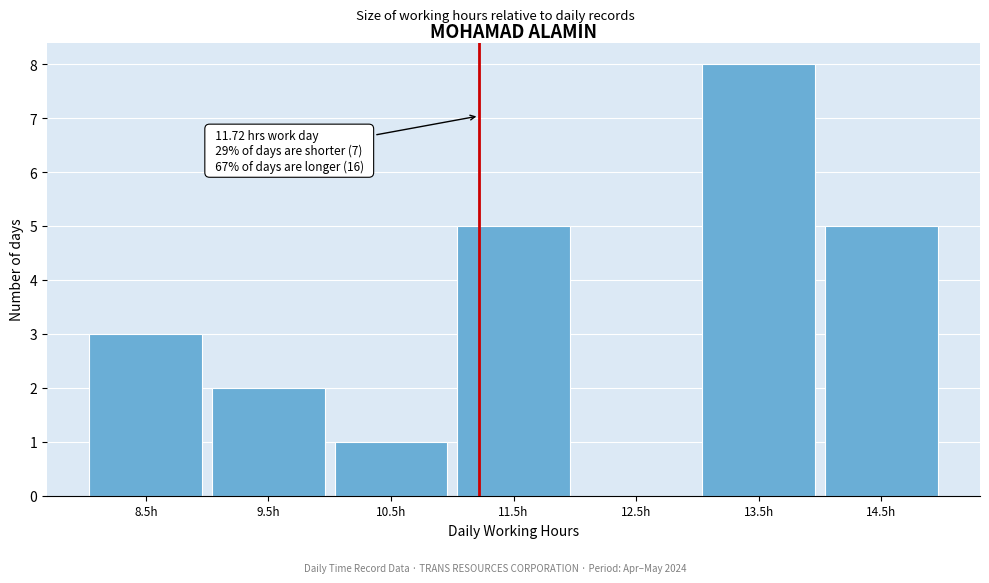

Reading right to left, transcribe all the data shown in this chart.

14.5h=5	13.5h=8	12.5h=0	11.5h=5	10.5h=1	9.5h=2	8.5h=3